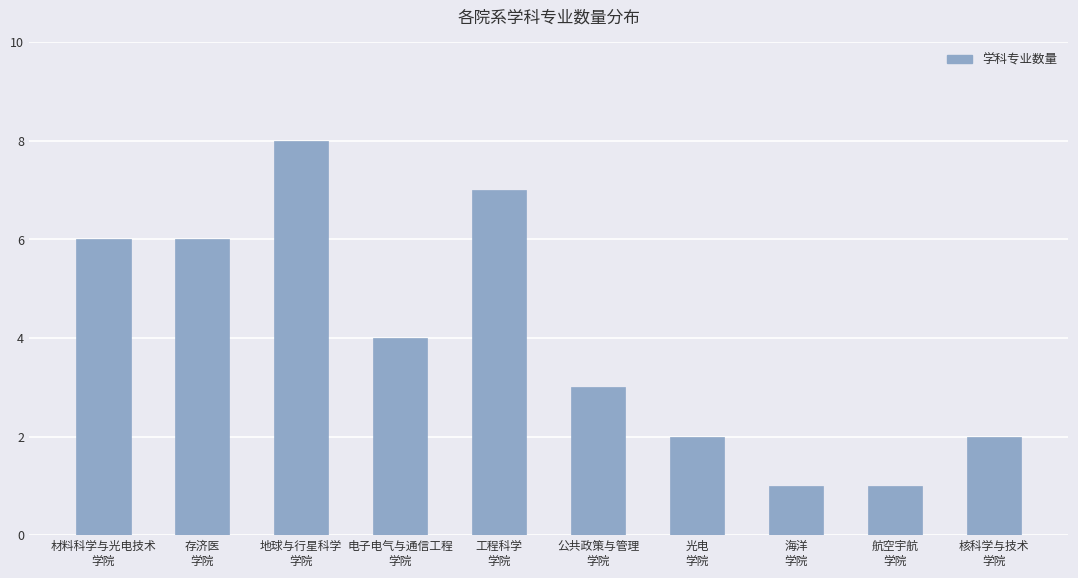

Are the bars horizontal?

No